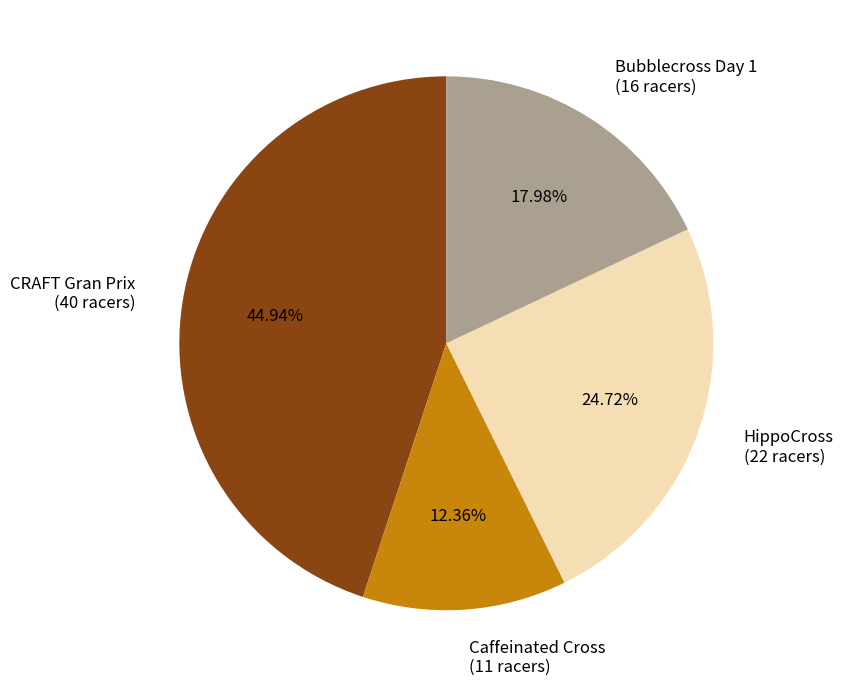

Which has a higher value, CRAFT Gran Prix (40 racers) or Bubblecross Day 1 (16 racers)?

CRAFT Gran Prix (40 racers)